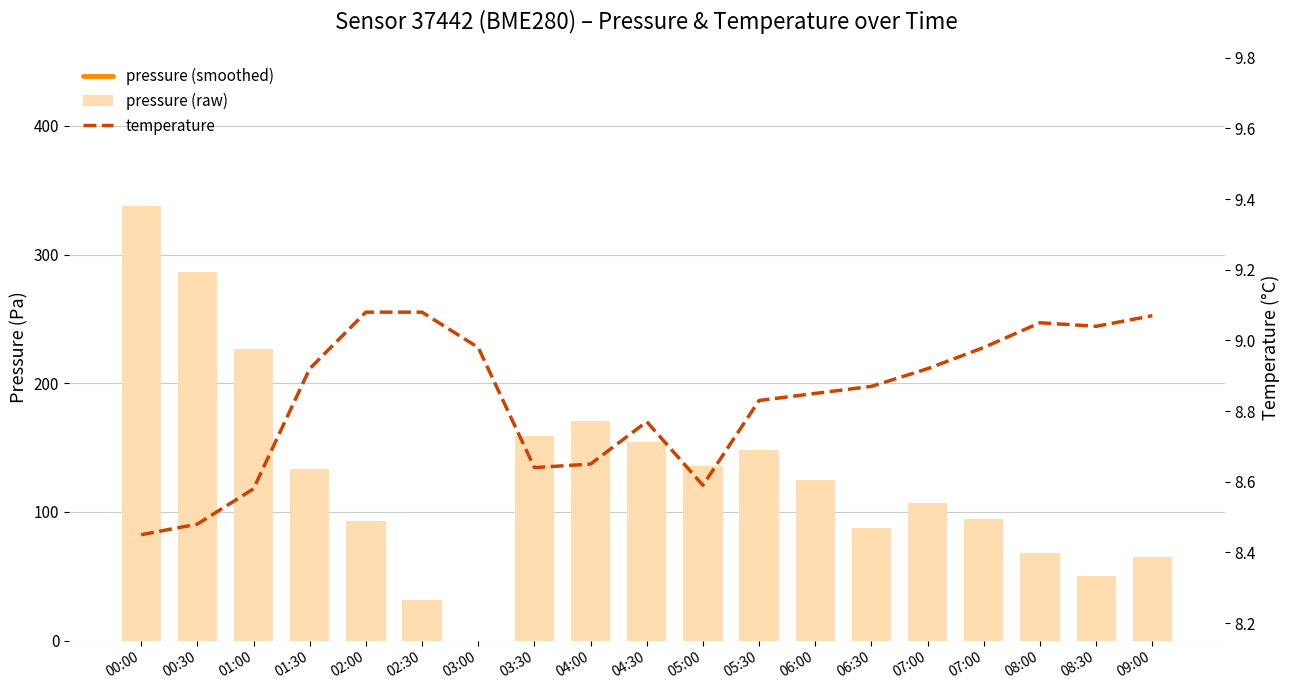

What is the total value across all series at 05:30?

99869.4